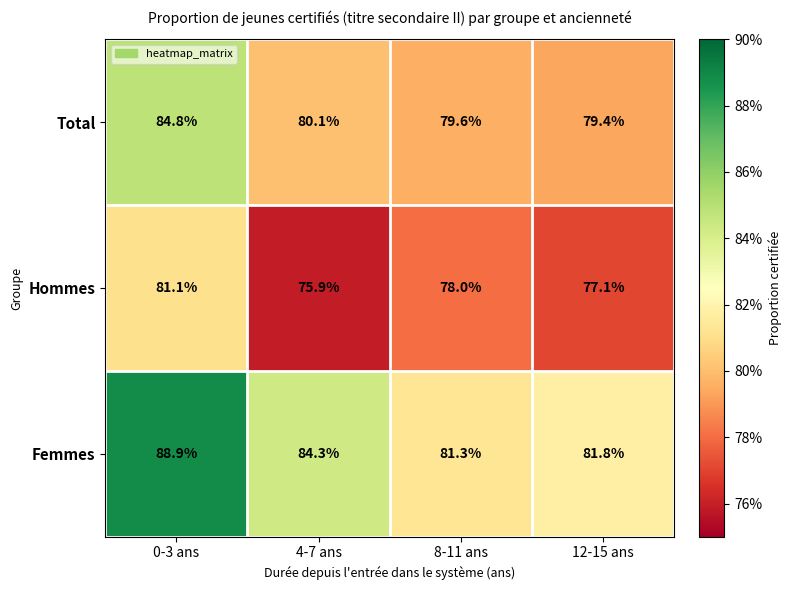

What is the average value of the Total series?

81.0